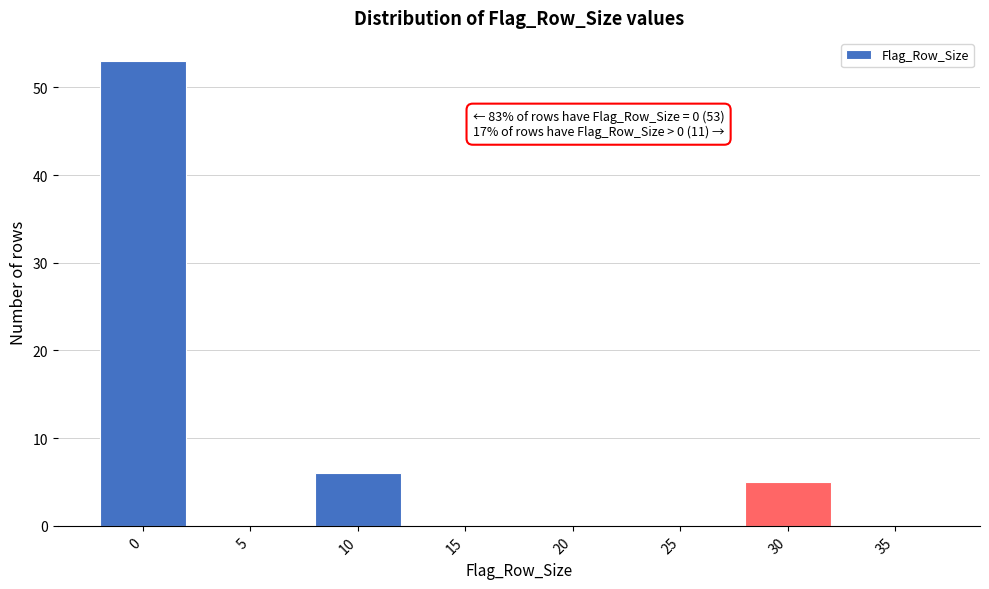

Reading left to right, list all the values displayed in this chart.

0=53	5=0	10=6	15=0	20=0	25=0	30=5	35=0